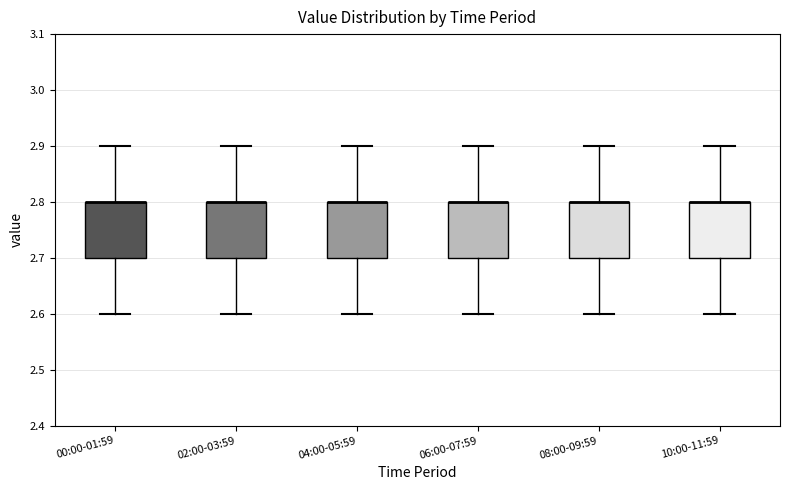

Reading left to right, transcribe this box plot: for each box, give where its median line is, the range the box spans, and where its two whiskers end, as read against the y-axis. The values are not printed on the chart, so give them approximately, as read against the axis.

00:00-01:59: median 2.8 (drawn on the box's upper edge), box 2.7 to 2.8, whiskers 2.6 to 2.9
02:00-03:59: median 2.8 (drawn on the box's upper edge), box 2.7 to 2.8, whiskers 2.6 to 2.9
04:00-05:59: median 2.8 (drawn on the box's upper edge), box 2.7 to 2.8, whiskers 2.6 to 2.9
06:00-07:59: median 2.8 (drawn on the box's upper edge), box 2.7 to 2.8, whiskers 2.6 to 2.9
08:00-09:59: median 2.8 (drawn on the box's upper edge), box 2.7 to 2.8, whiskers 2.6 to 2.9
10:00-11:59: median 2.8 (drawn on the box's upper edge), box 2.7 to 2.8, whiskers 2.6 to 2.9